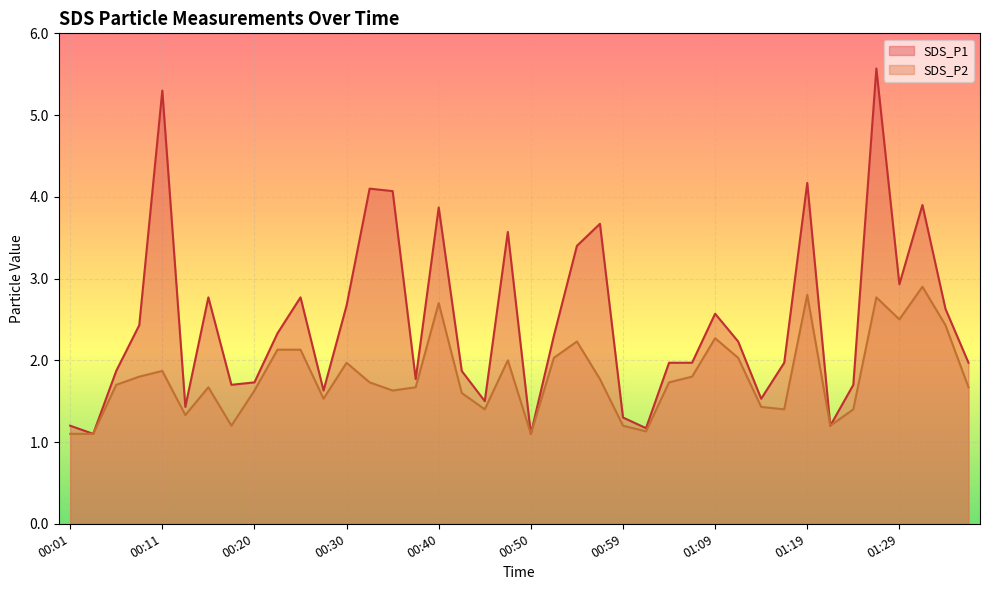

Which series changed the most between 00:28 and 01:14?

SDS_P2